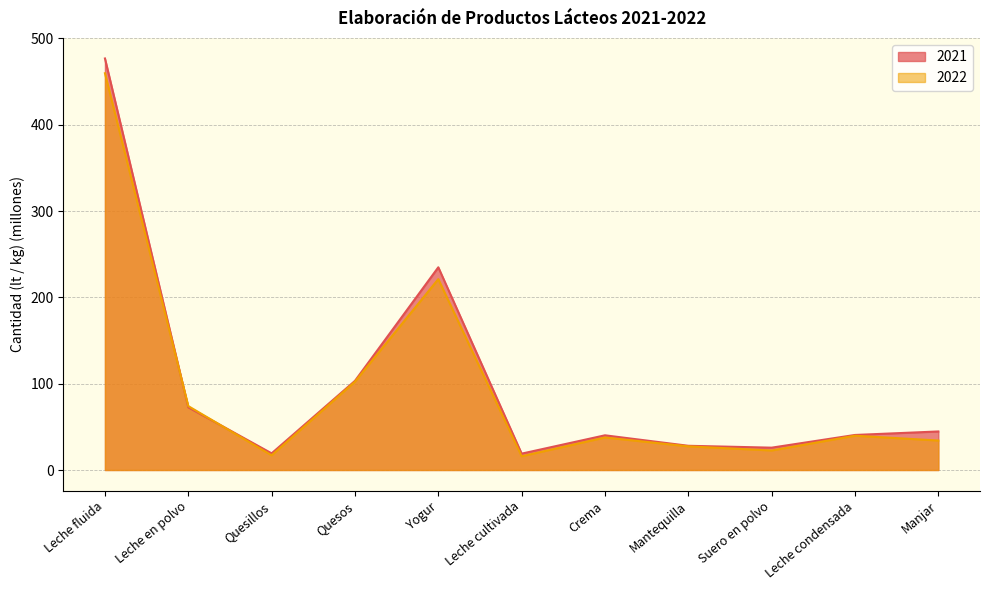

What value does the 2022 series have at Quesos?

102.3